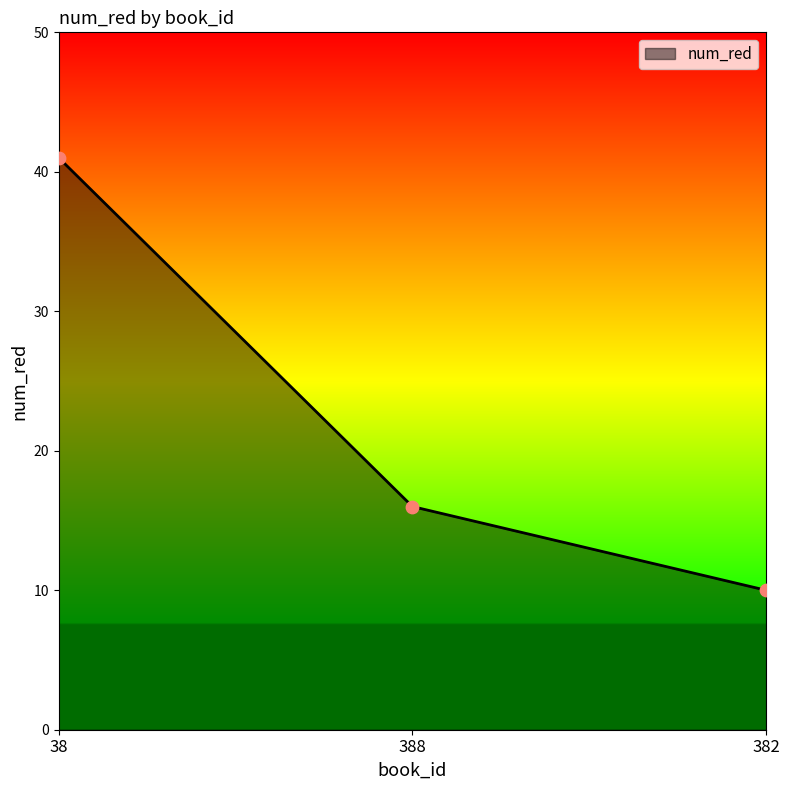

What is the change in value from 388 to 382?

-6